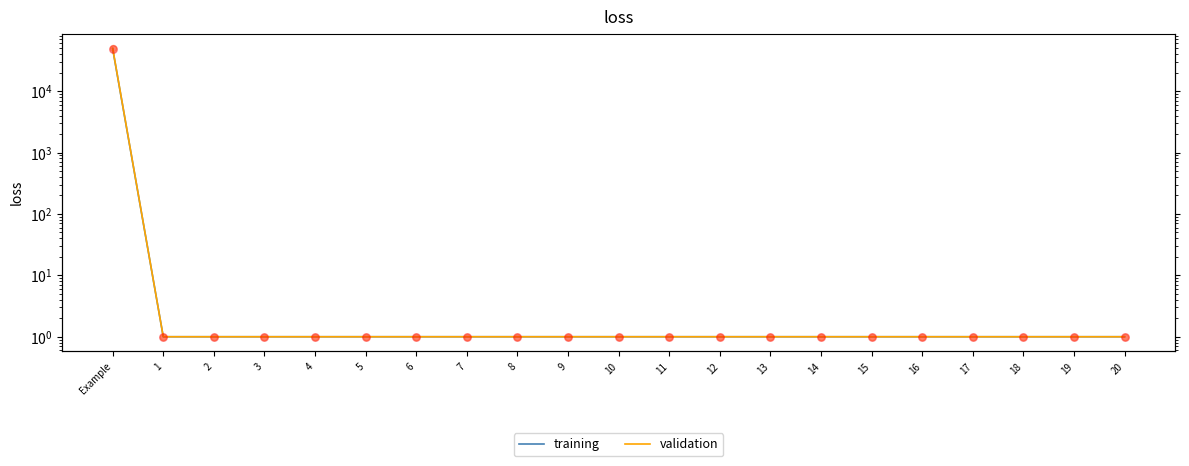

At which category is the sum across all series the highest?

Example